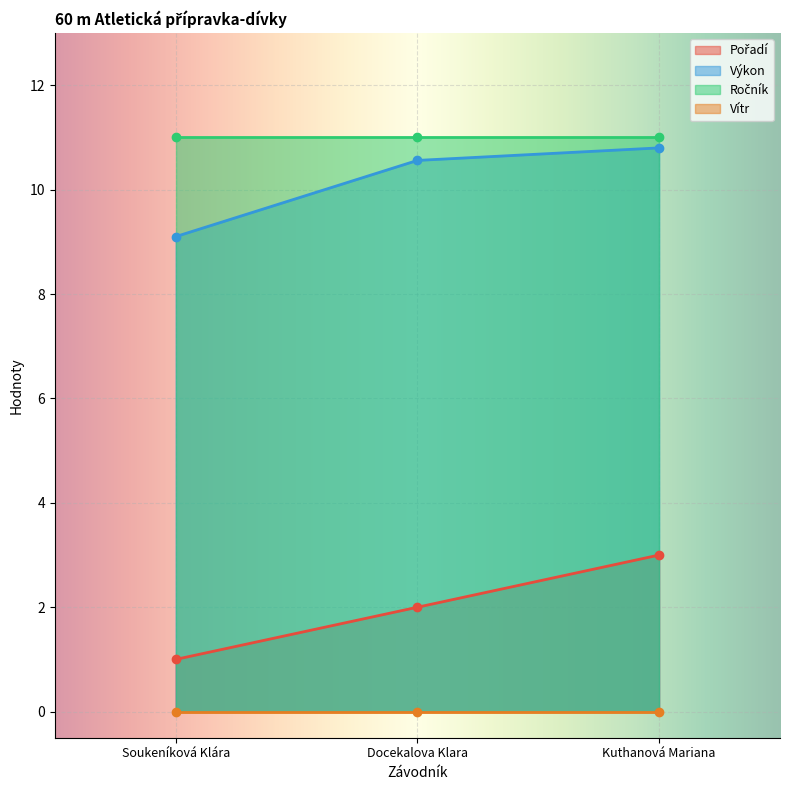

Which category has the lowest value in the Výkon series?

Soukeníková Klára